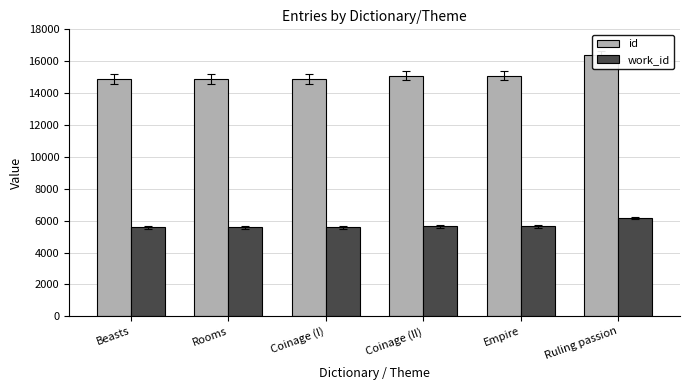

True or false: id has a value of 14891 at Rooms.

True